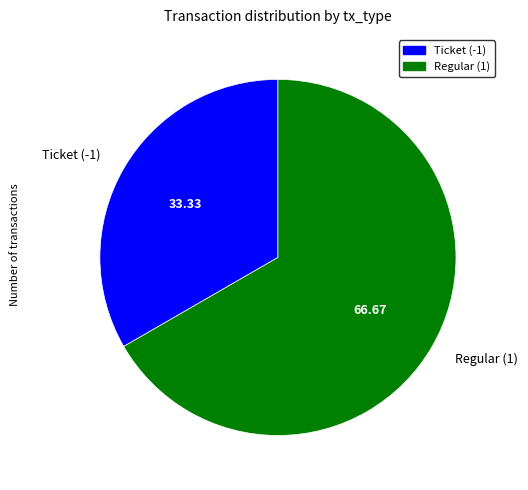

How many segments does this pie chart have?

2